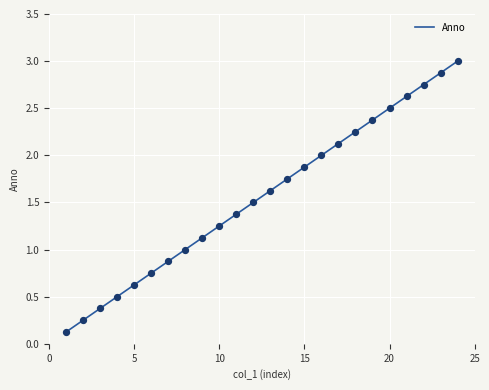

What is the difference between the maximum and minimum values?

2.9